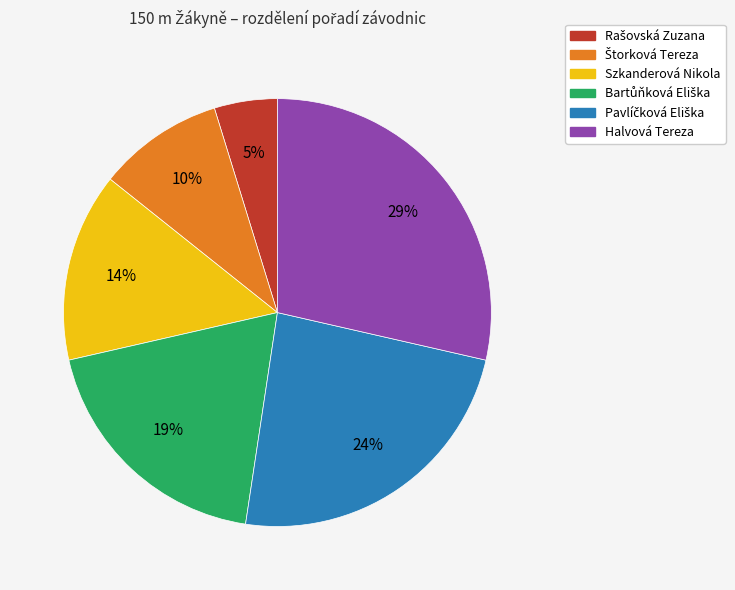

Does any single category account for the majority?

No